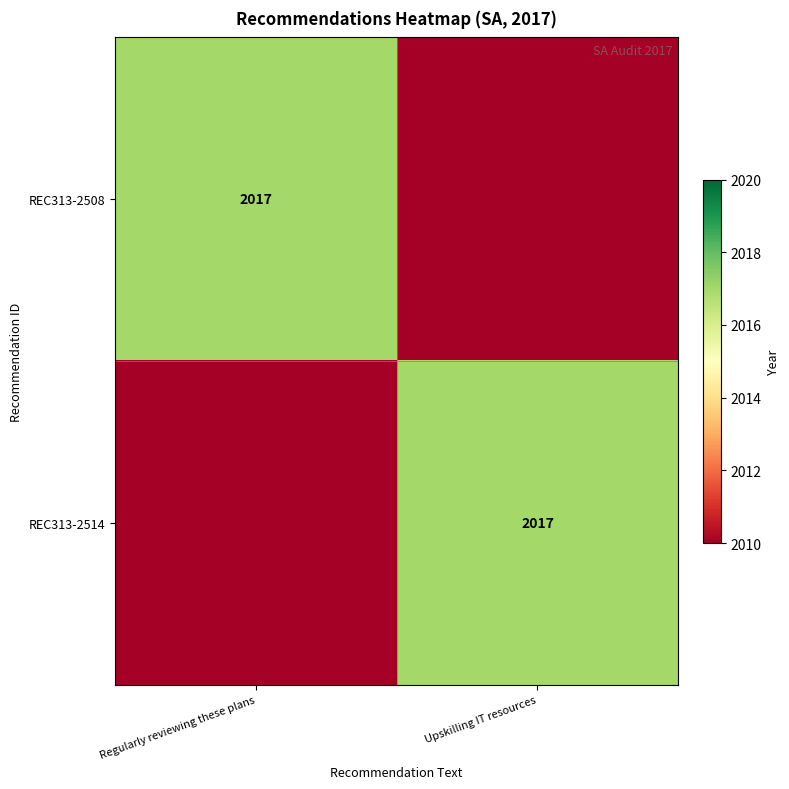

The value of REC313-2508 at Regularly reviewing these plans is 750. True or false?

False